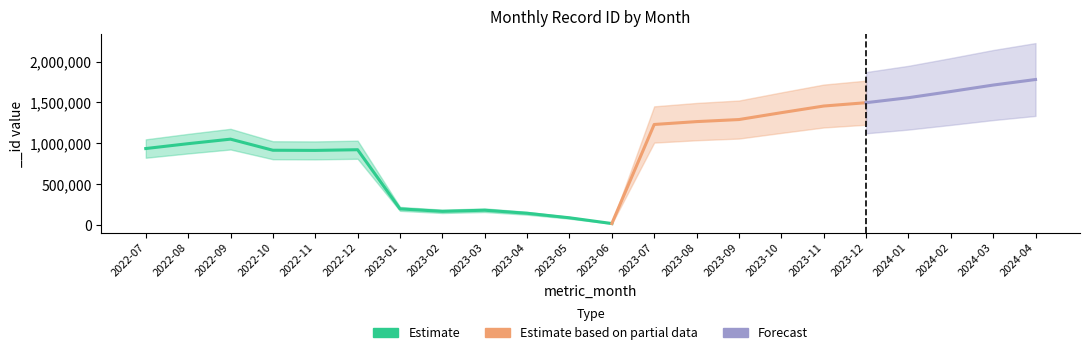

The value at 2023-01 is 199533. True or false?

True